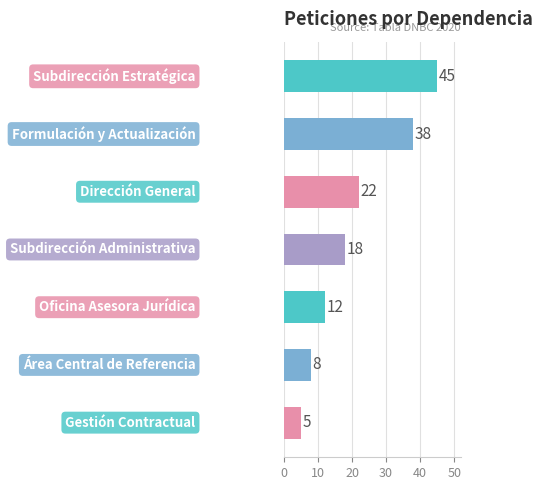

Reading bottom to top, extract all data points from this chart.

5	8	12	18	22	38	45